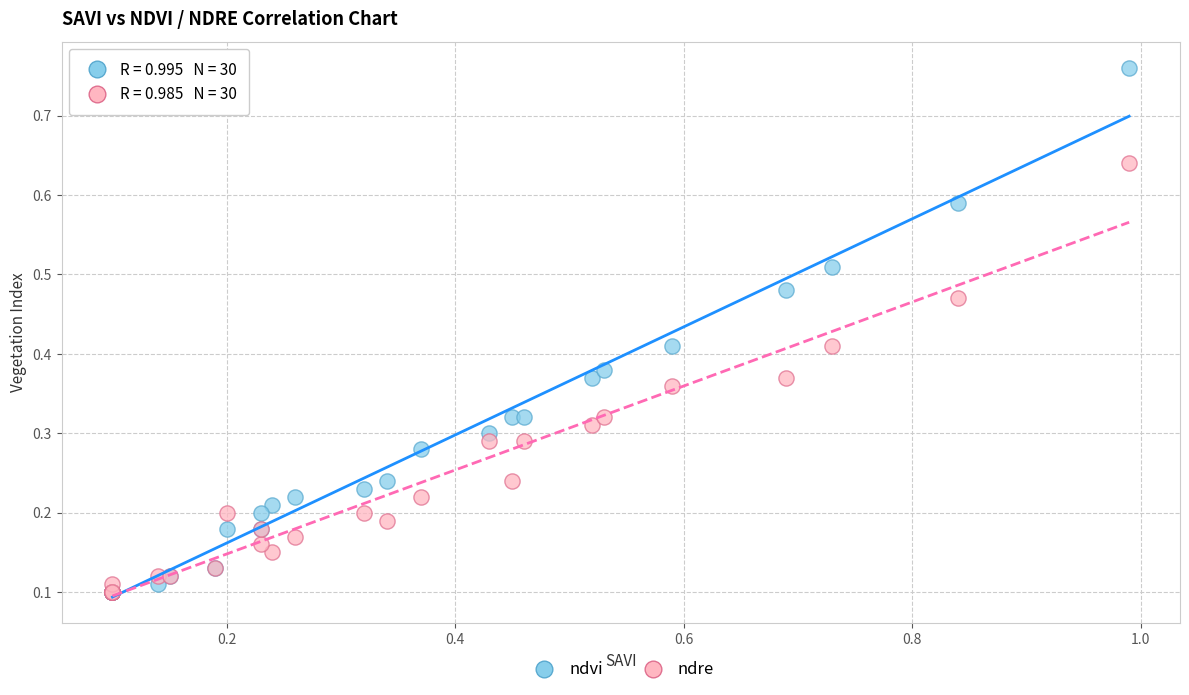

What are all the series names shown in the legend?

ndvi, ndre